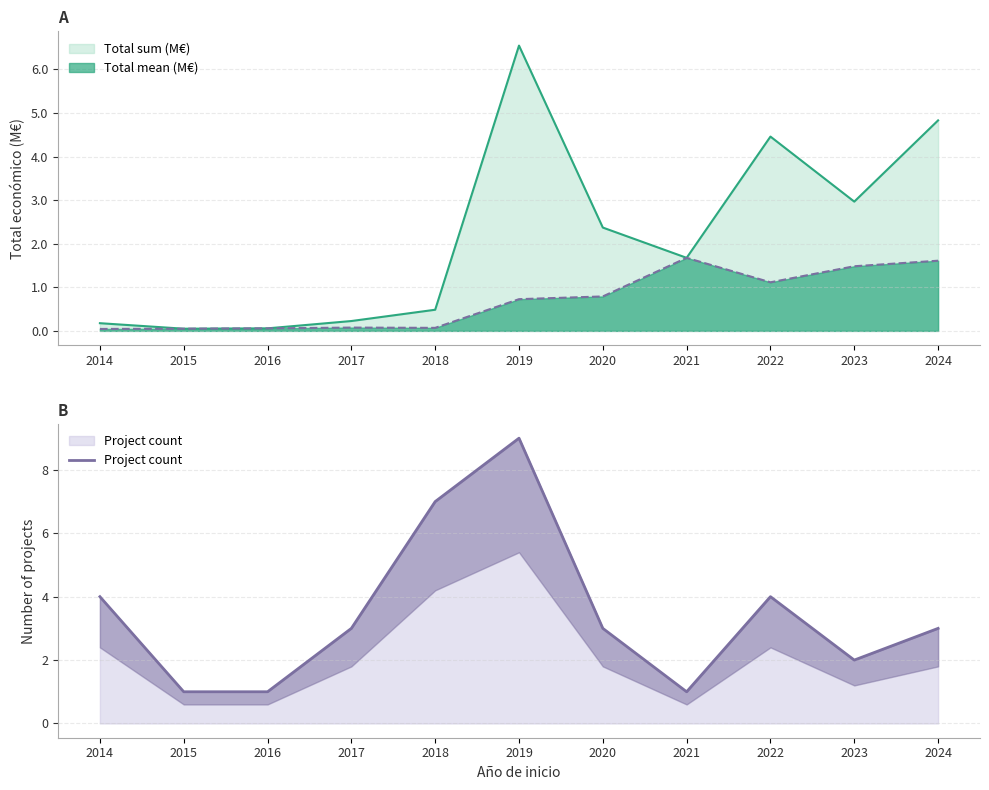

What is the change in value from 2014 to 2024?

-1